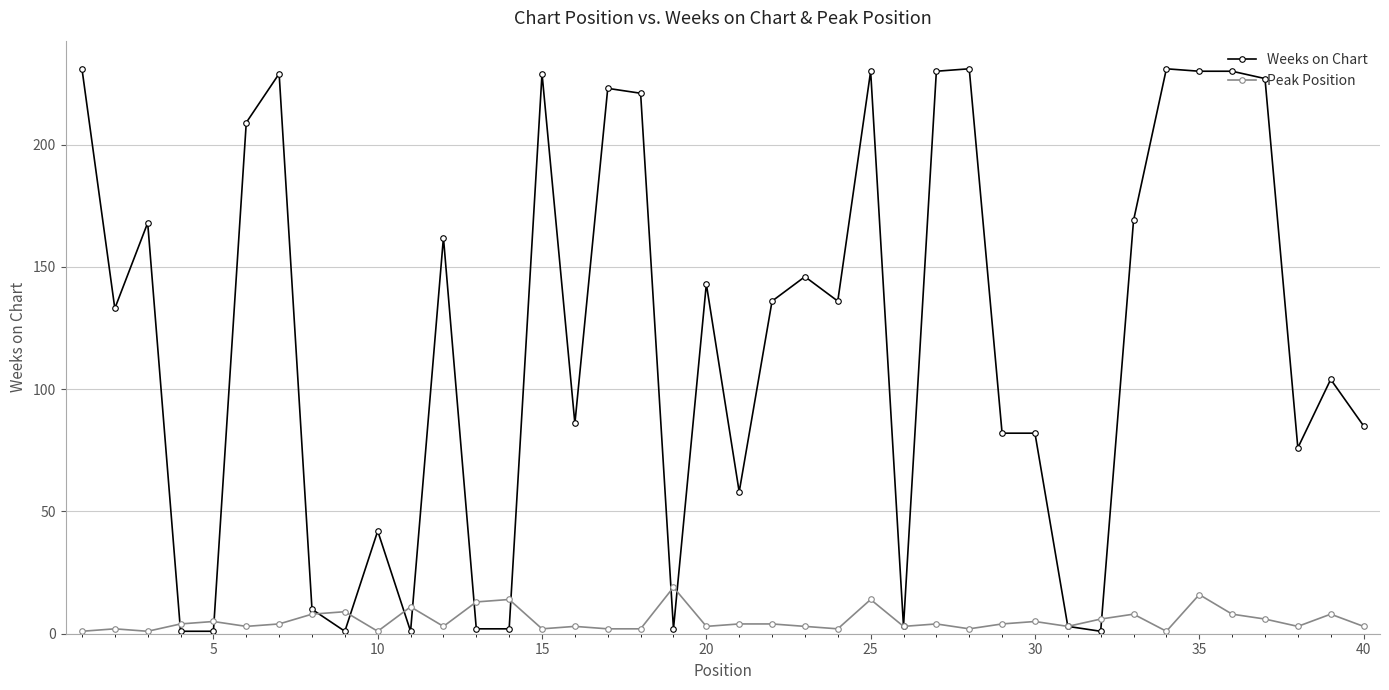

How many series are shown in this chart?

2